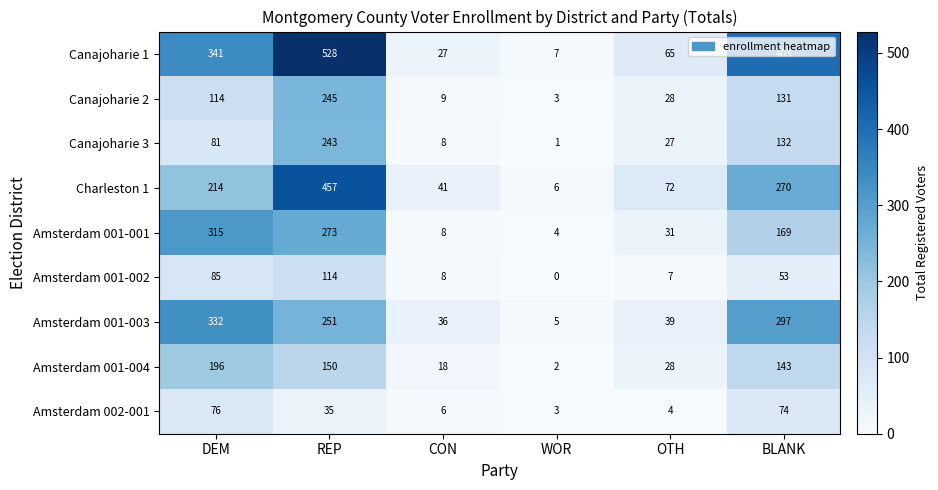

At how many categories does at least one series exceed 446?

1